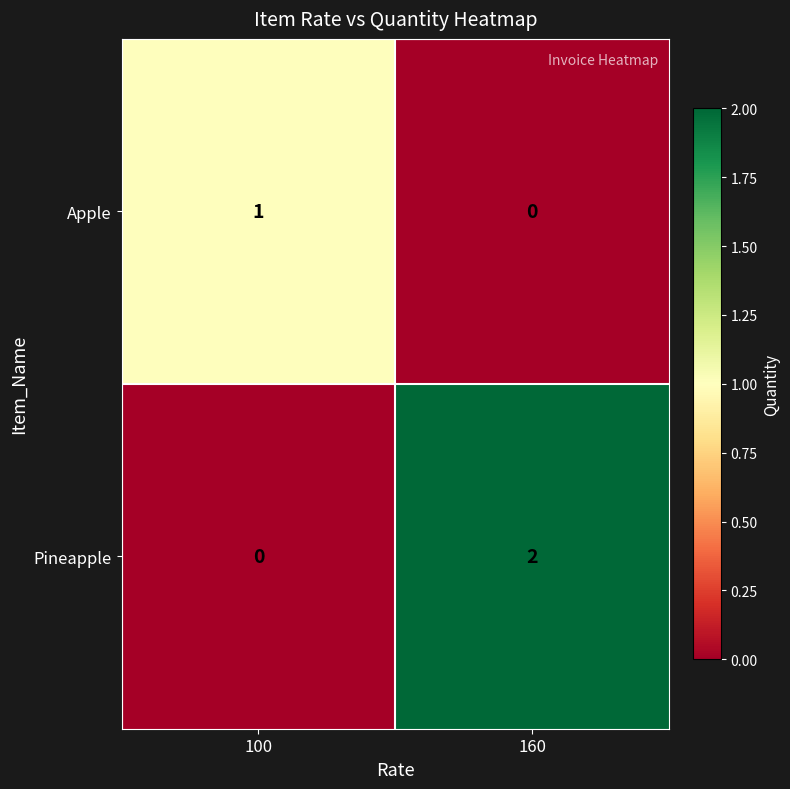

The value of Pineapple at 160 is 2. True or false?

True